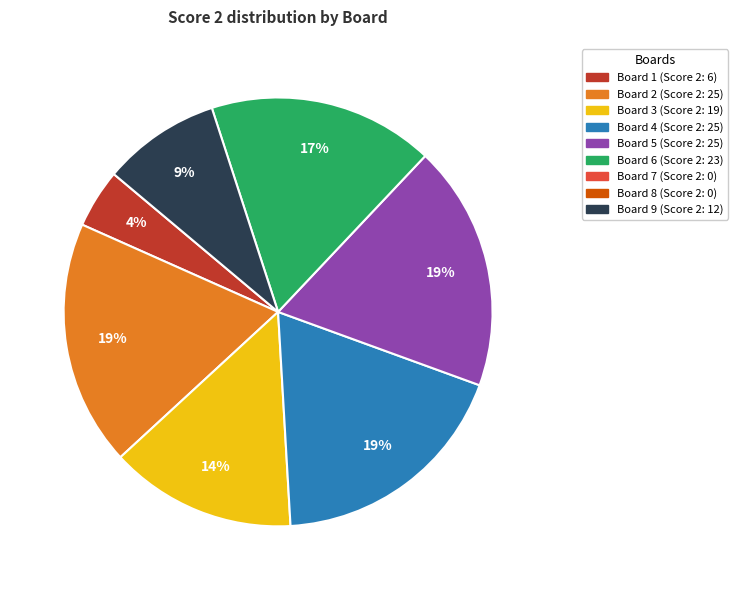

Does any single category account for the majority?

No